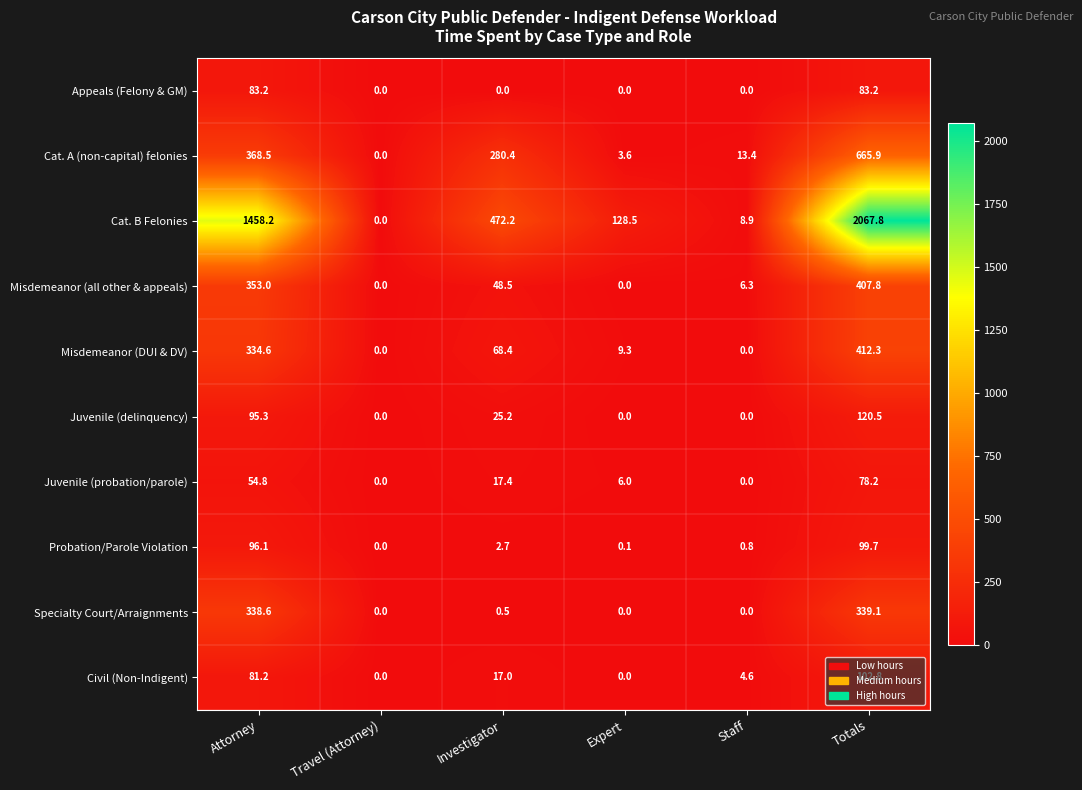

At which category is the sum across all series the highest?

Totals